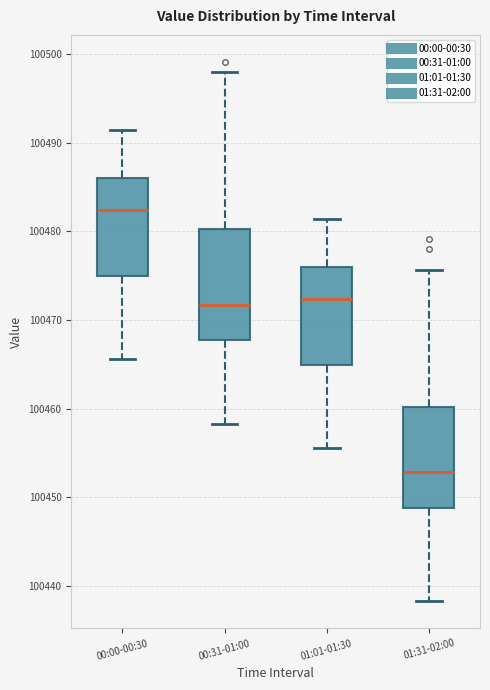

Reading left to right, read every box against the y-axis: the position of its median line, the range the box covers, and the ends of its whiskers. The values are not printed on the chart, so give them approximately, as read against the axis.

00:00-00:30: median 100482, box 100475 to 100486, whiskers 100466 to 100491
00:31-01:00: median 100472, box 100468 to 100480, whiskers 100458 to 100498
01:01-01:30: median 100472, box 100465 to 100476, whiskers 100456 to 100481
01:31-02:00: median 100453, box 100449 to 100460, whiskers 100438 to 100476